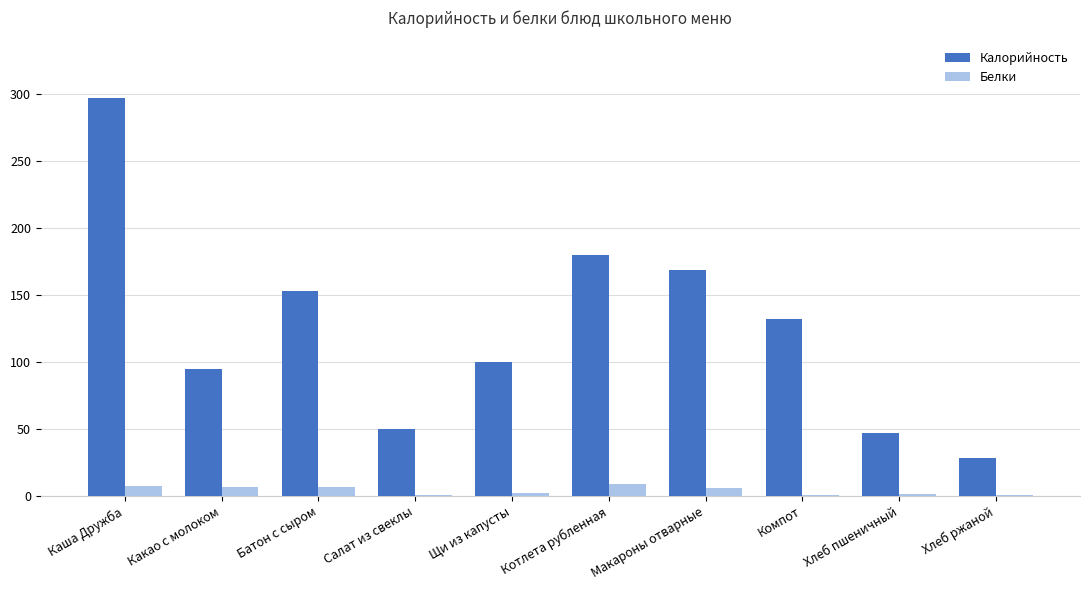

The Калорийность series shows 24.8 at Салат из свеклы. True or false?

False